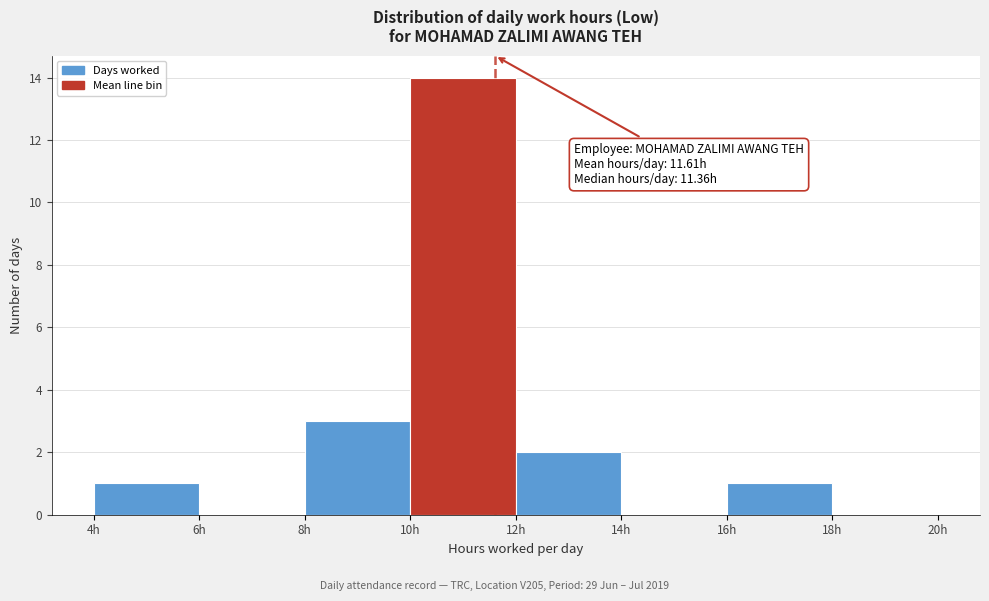

Over which range of the x-axis is the bar tallest?

10 to 12